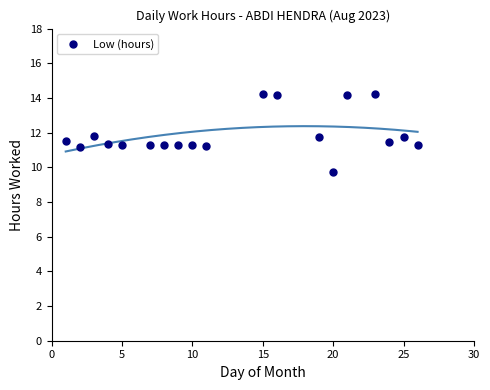

What is the range of Y values (max minus min)?

4.5